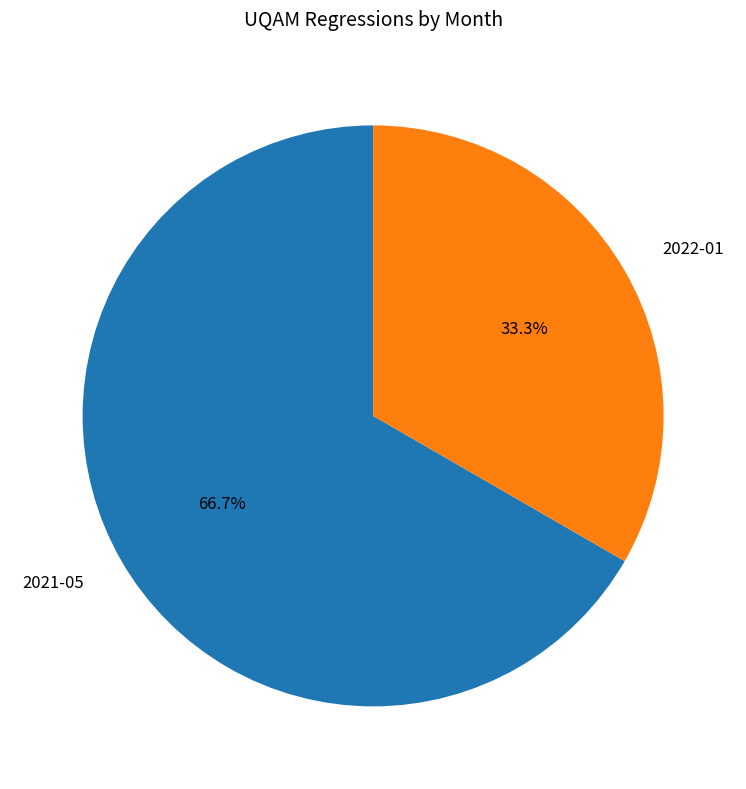

To the nearest percent, what is the difference between the 2021-05 and 2022-01 slice percentages?

33%